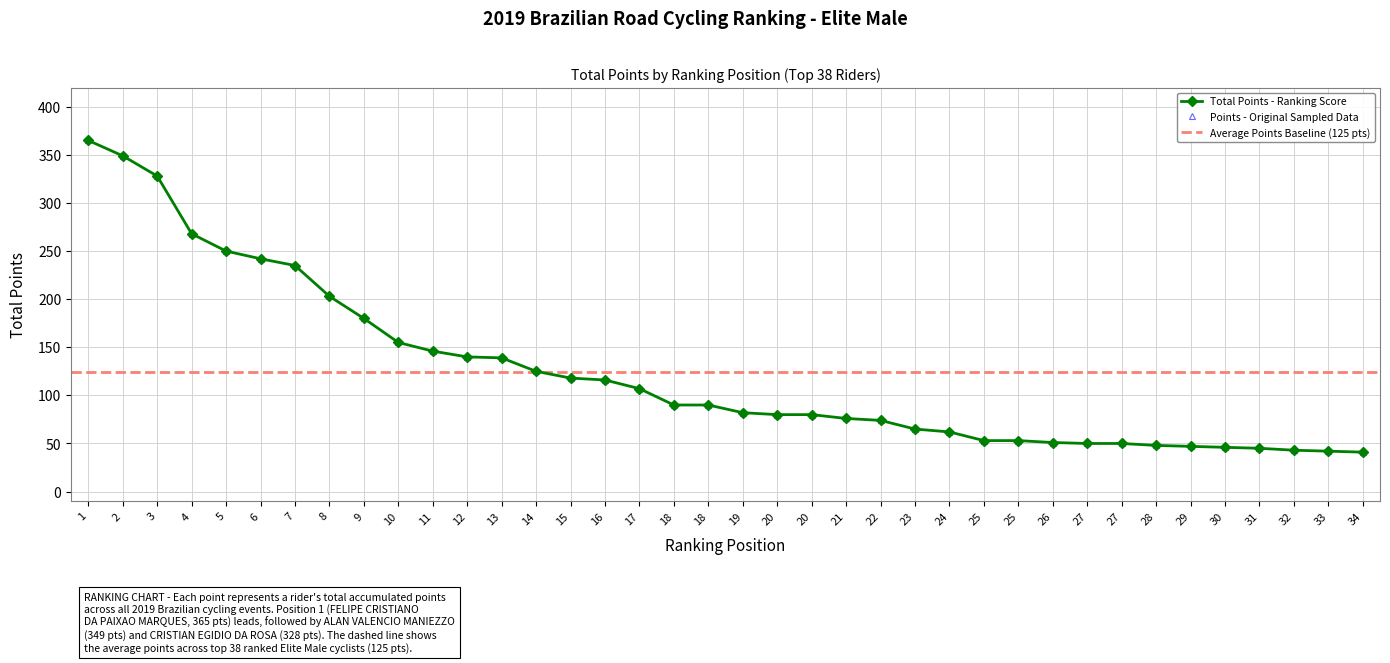

Reading right to left, list all the values displayed in this chart.

34=41	33=42	32=43	31=45	30=46	29=47	28=48	27=50	27=50	26=51	25=53	25=53	24=62	23=65	22=74	21=76	20=80	20=80	19=82	18=90	18=90	17=107	16=116	15=118	14=125	13=139	12=140	11=146	10=155	9=180	8=203	7=235	6=242	5=250	4=268	3=328	2=349	1=365